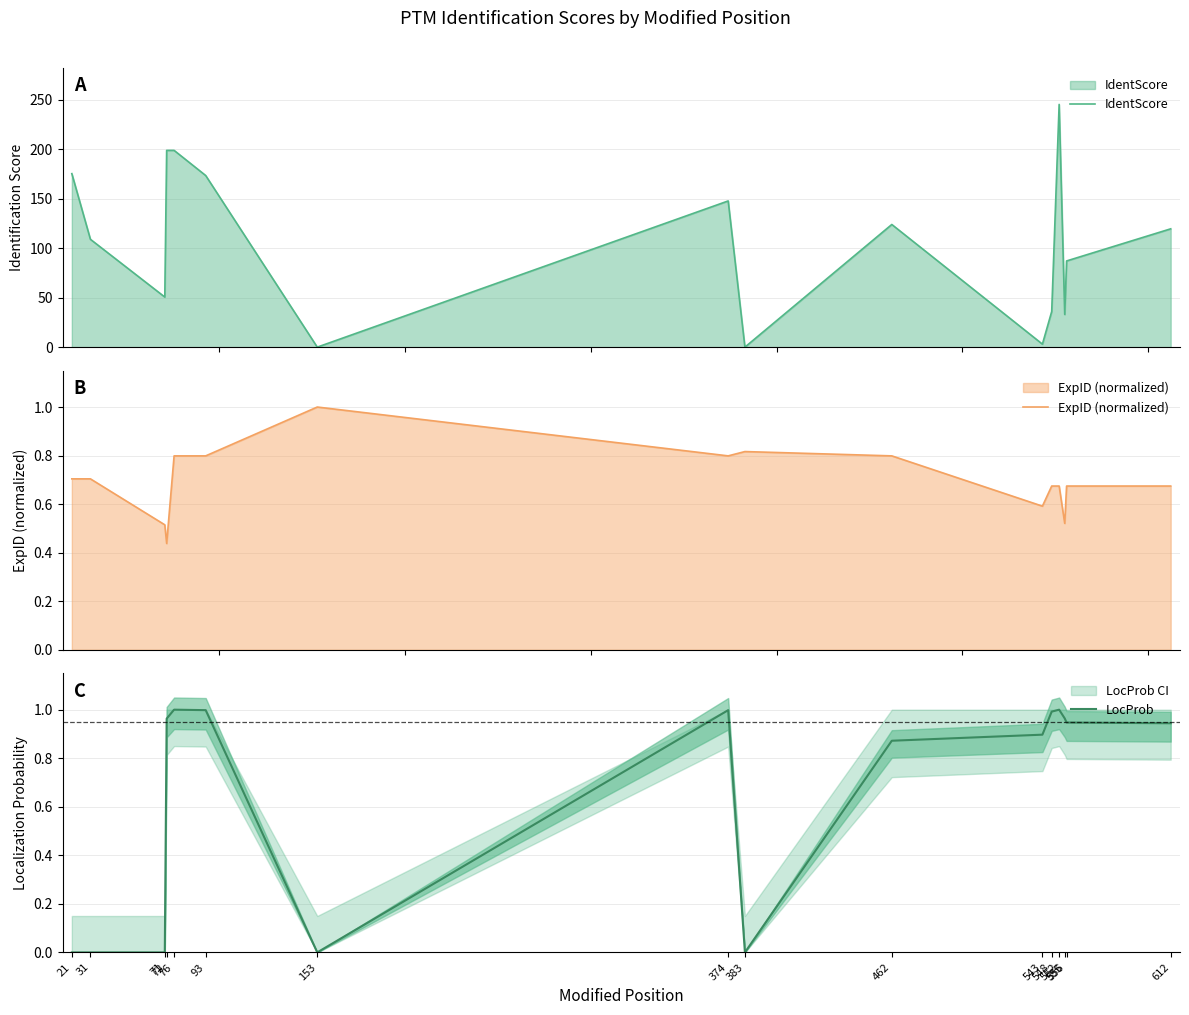

List the series in order of their peak value, lowest first.

ExpID (normalized), LocProb, IdentScore